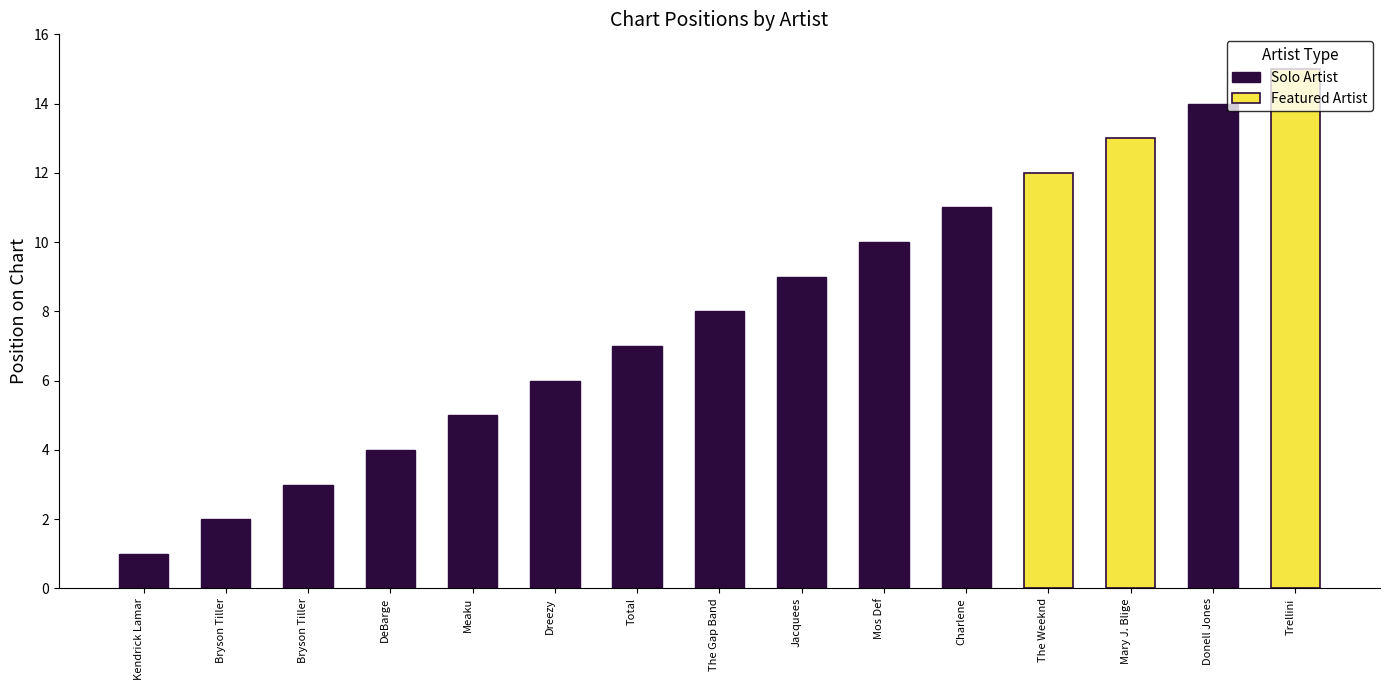

What is the difference between the maximum and second lowest values in the Solo Artist series?

14